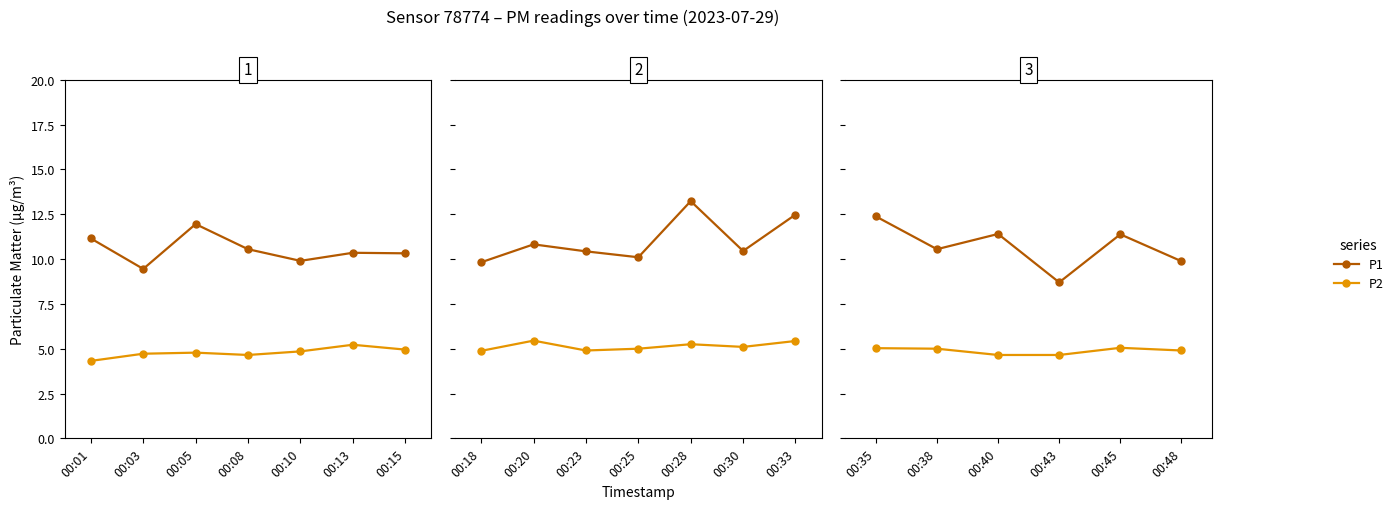

Between 00:35 and 00:38, which series saw the biggest shift?

P1